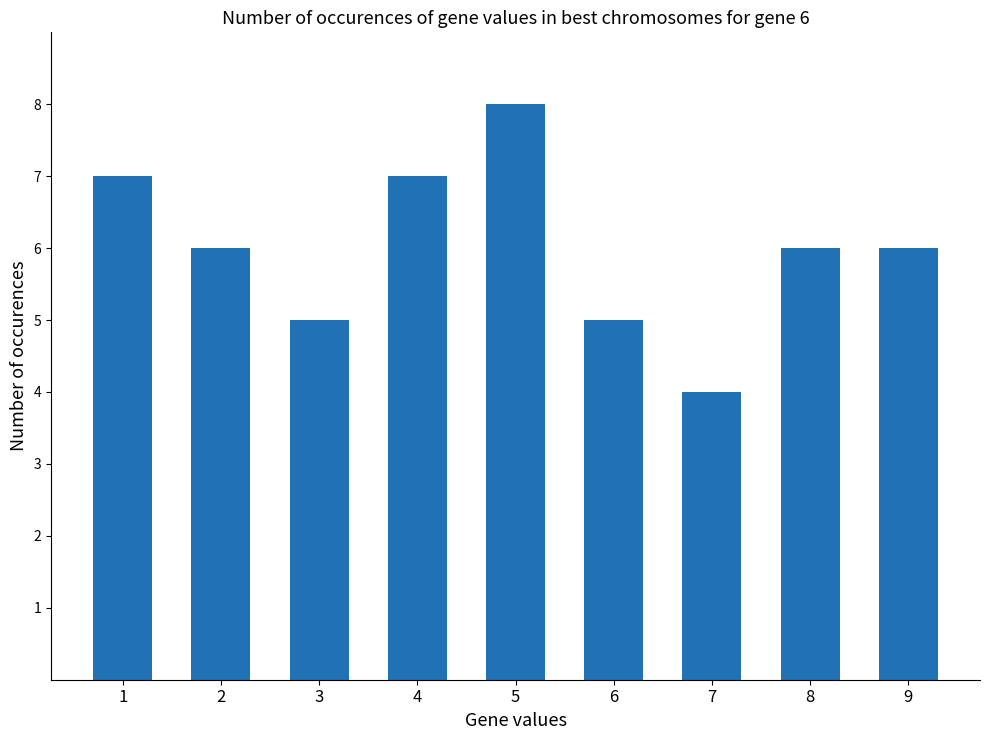

Count the number of categories in the chart.

9